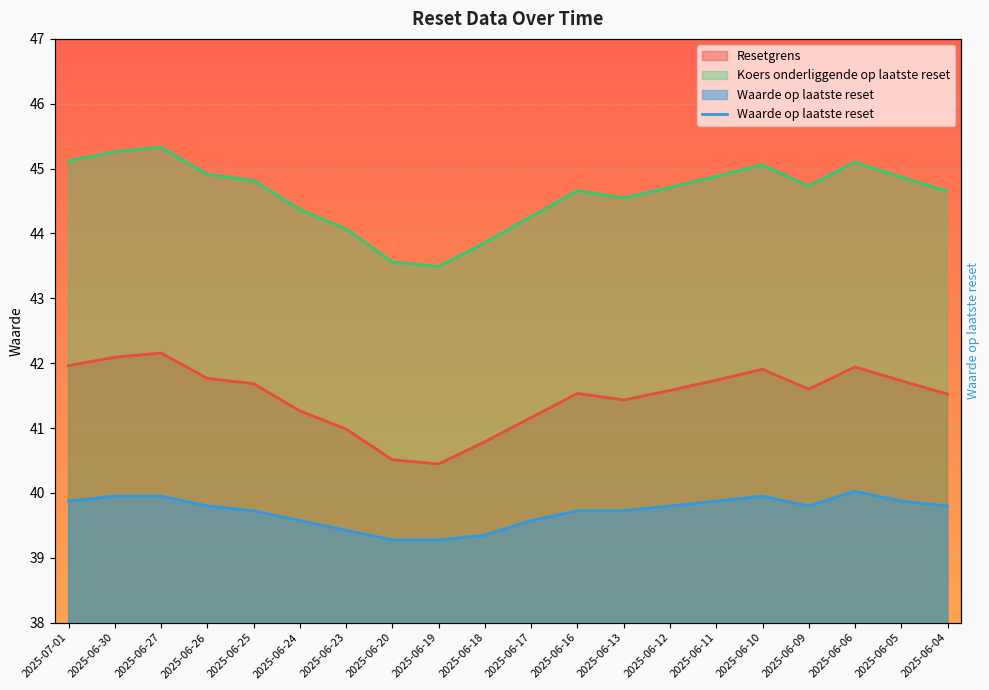

How many interior local peaks (higher than both neighbors) does the data have?

2